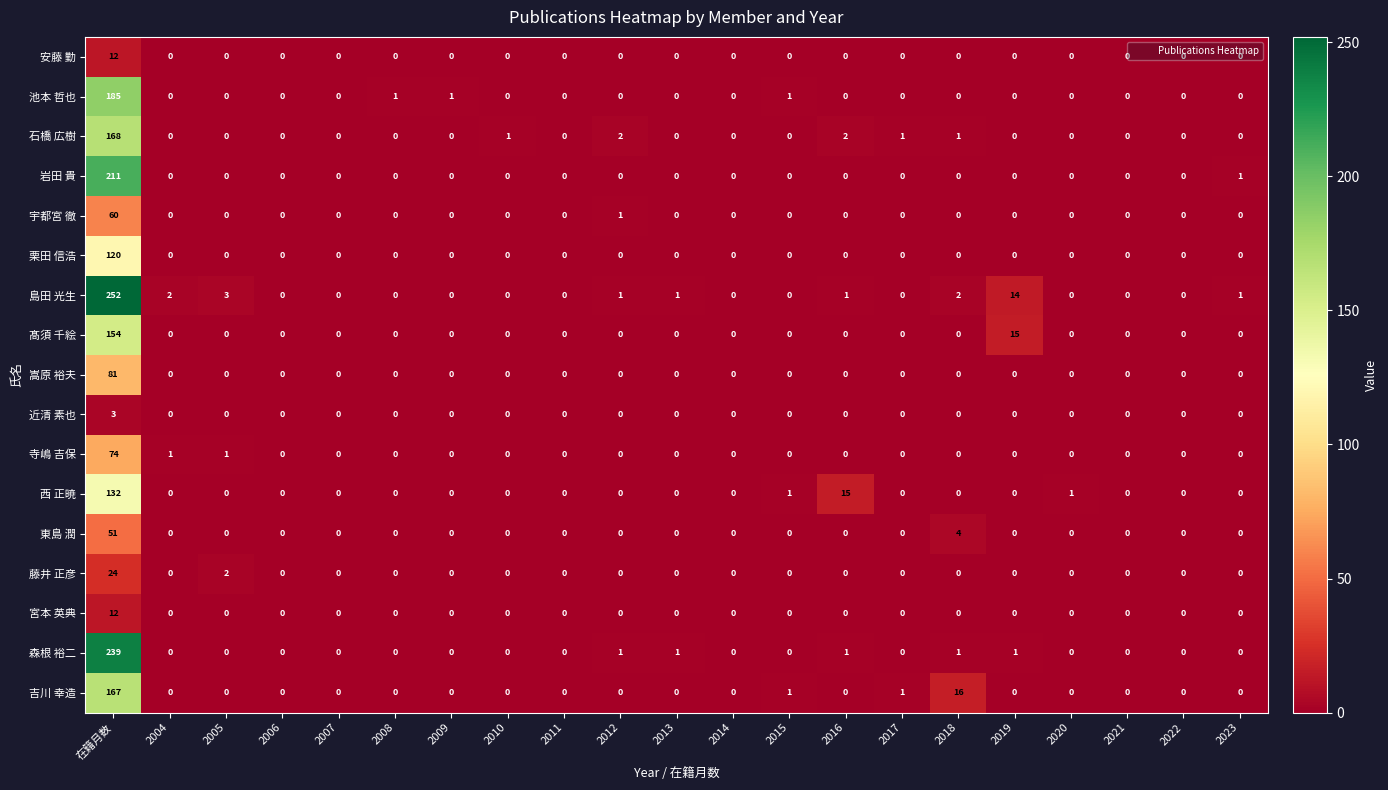

What is the highest value of the 藤井 正彦 series?

24